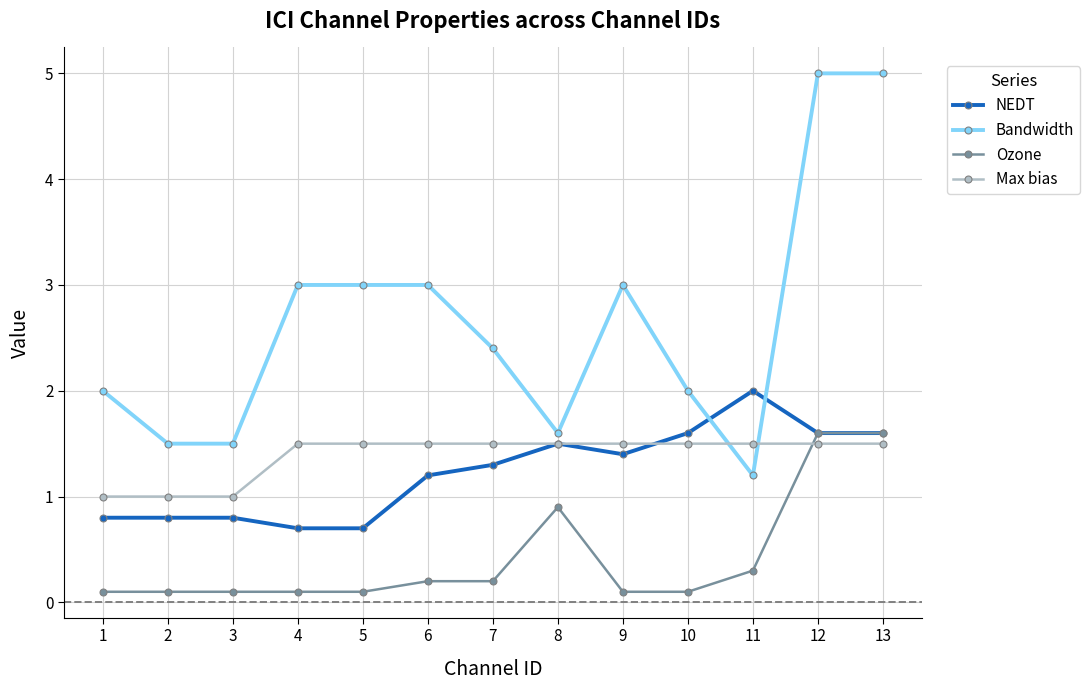

Between 3 and 8, which series saw the biggest shift?

Ozone